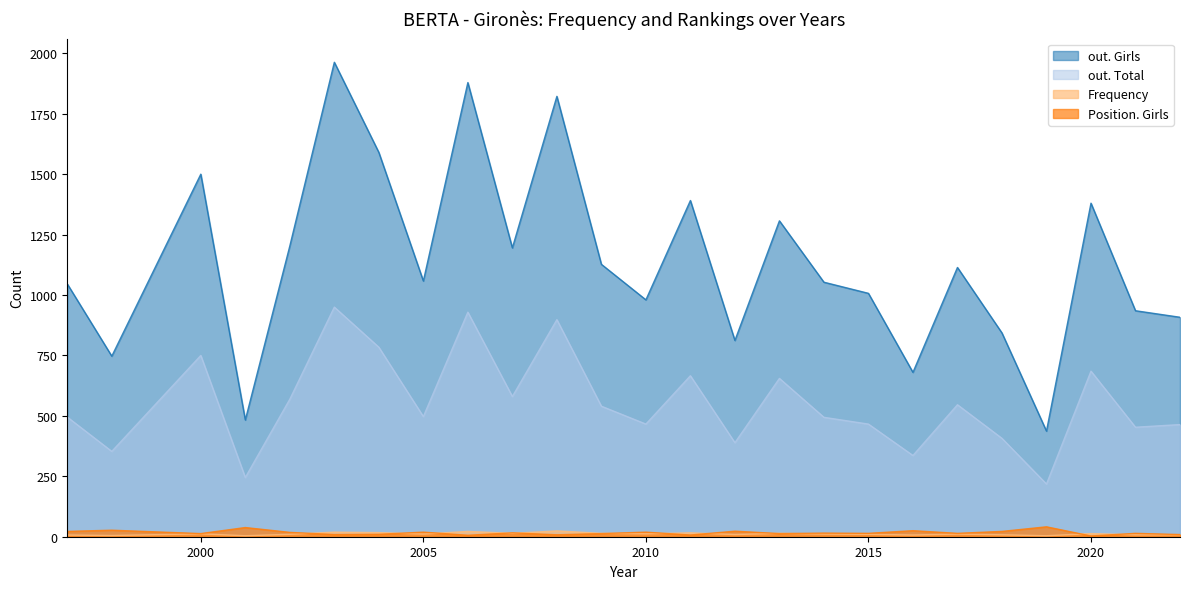

Does the chart have visible grid lines?

No